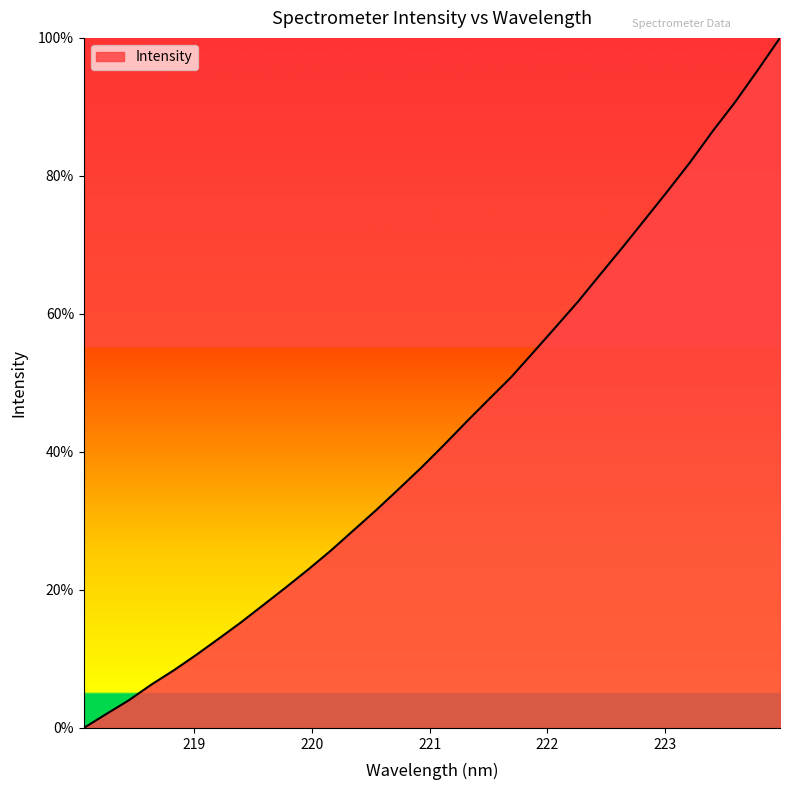

What is the difference between the second highest and minimum values?

95.3